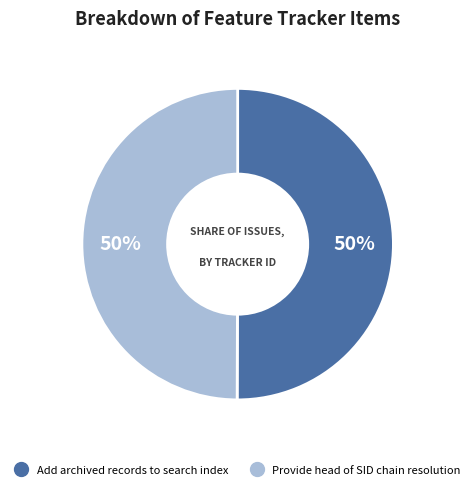

To the nearest percent, what is the average slice percentage?

50%